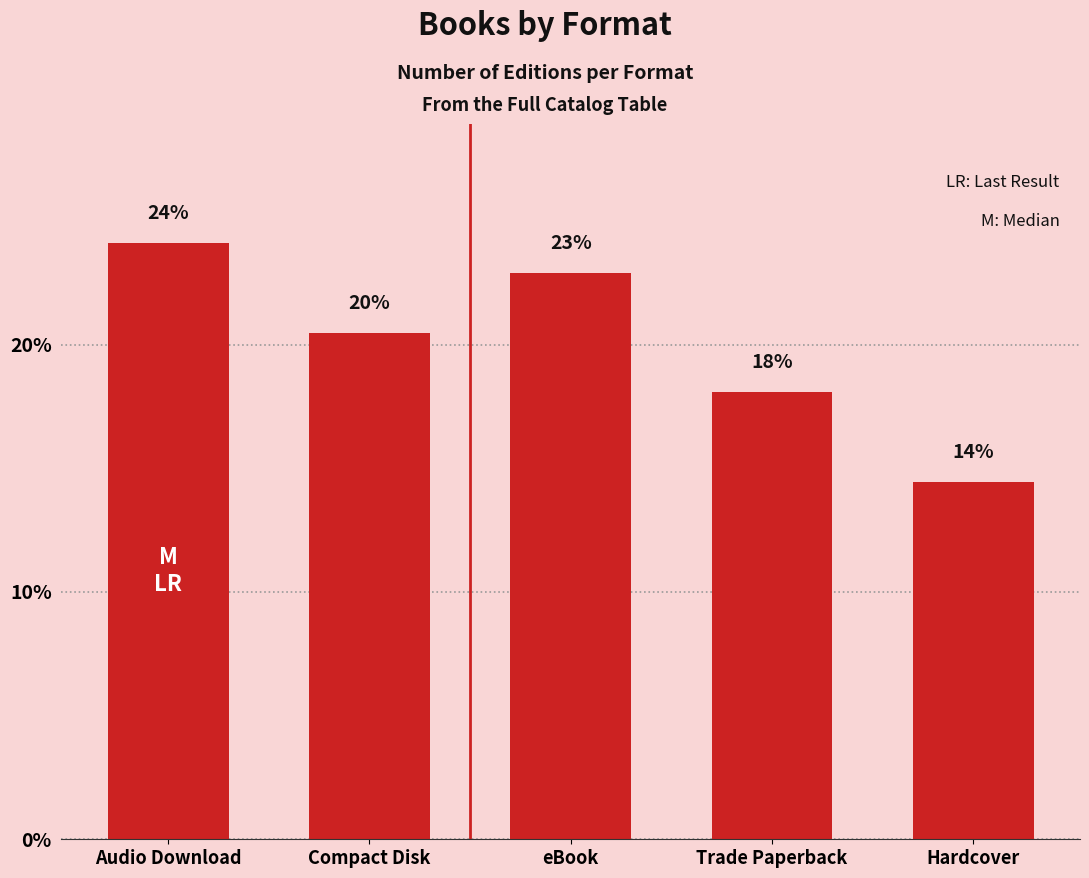

Which label corresponds to the smallest value in the chart?

Hardcover